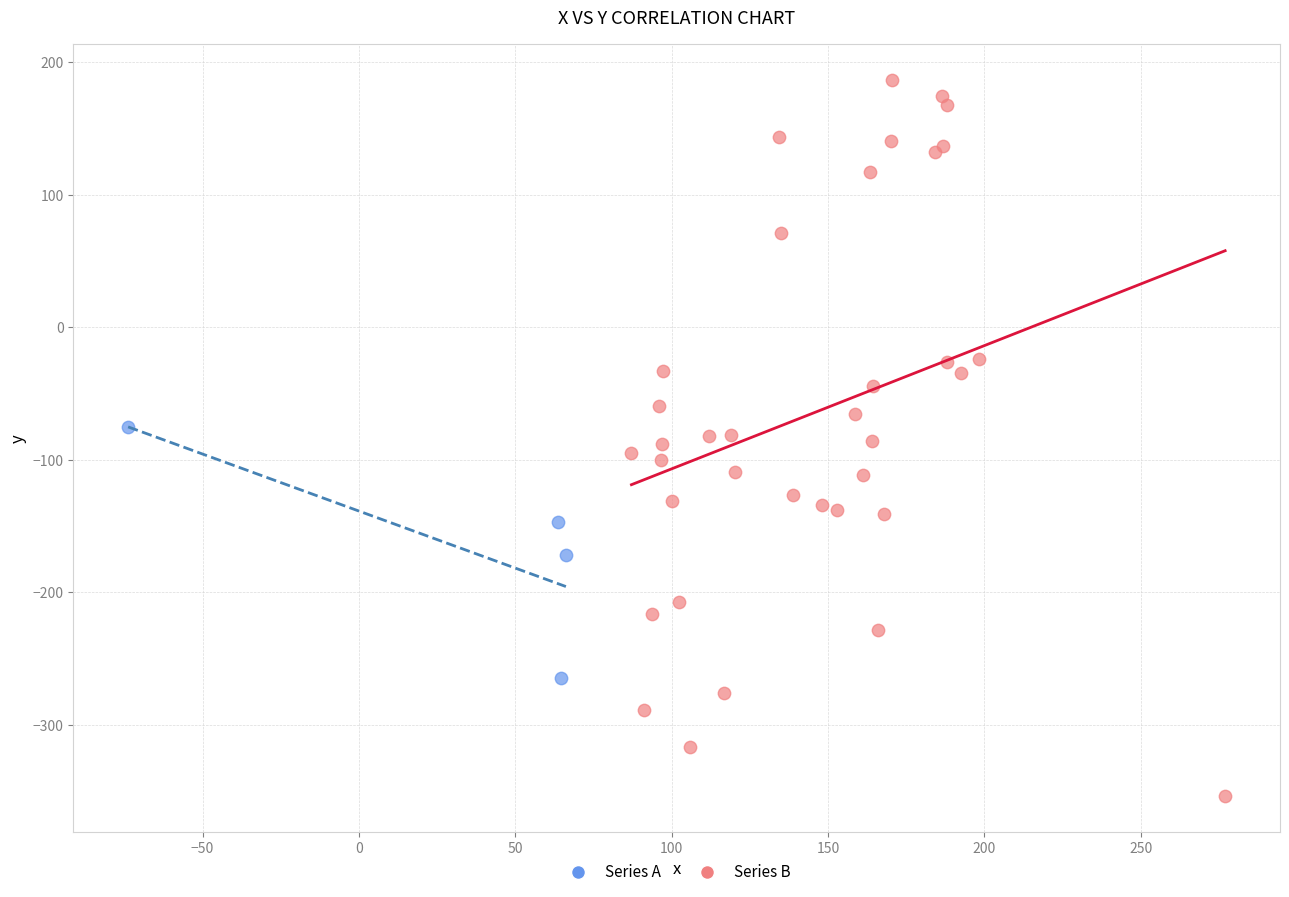

Which series has the largest Y range (max minus min)?

Series B